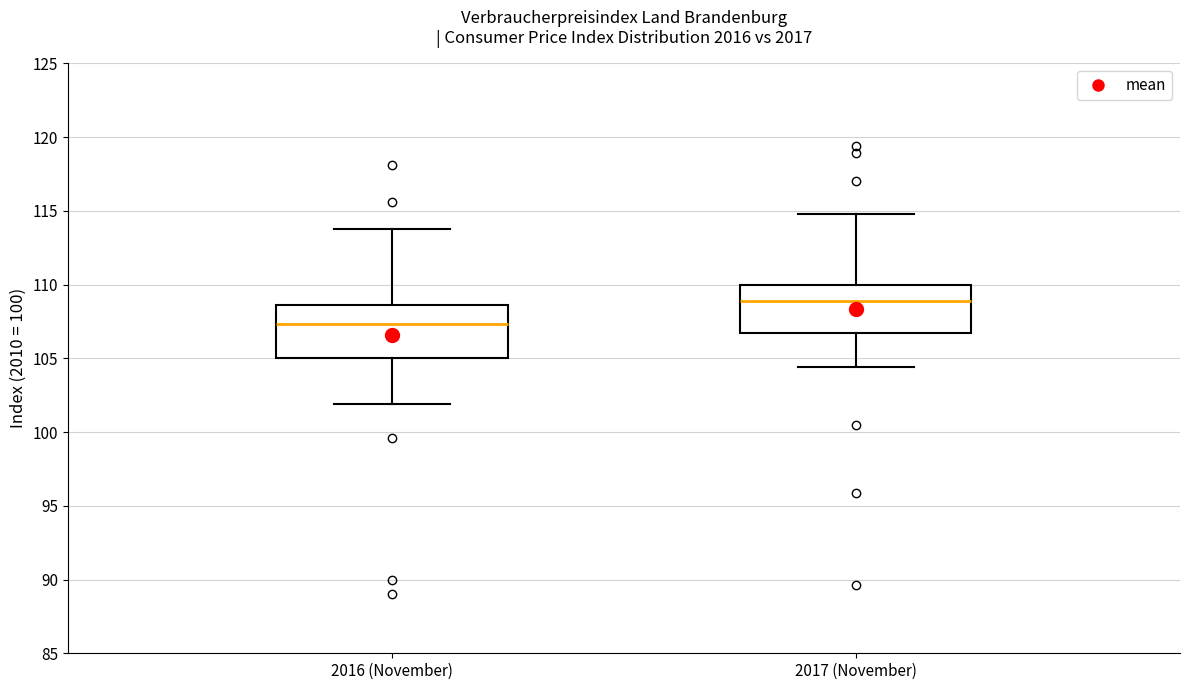

Where does the lower whisker of the box for 2016 (November) end on the y-axis? The values are not printed on the chart, so give them approximately, as read against the axis.

102.0